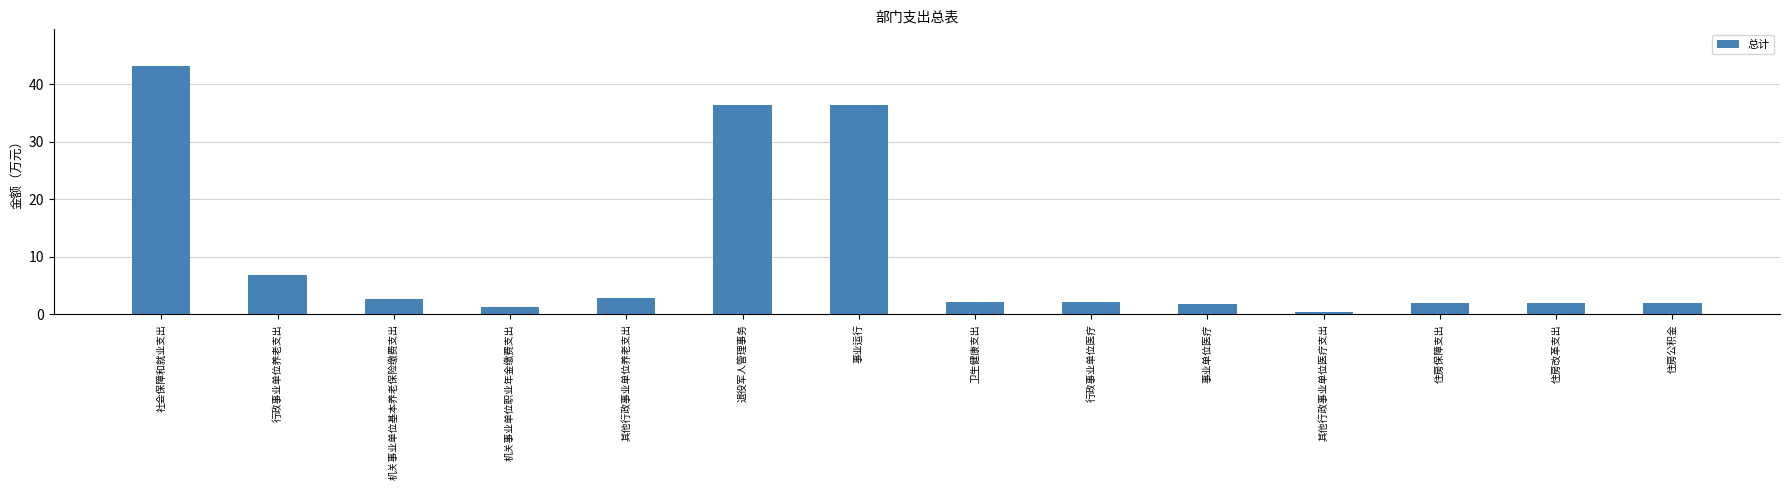

What is the label of the 9th bar from the right?

退役军人管理事务